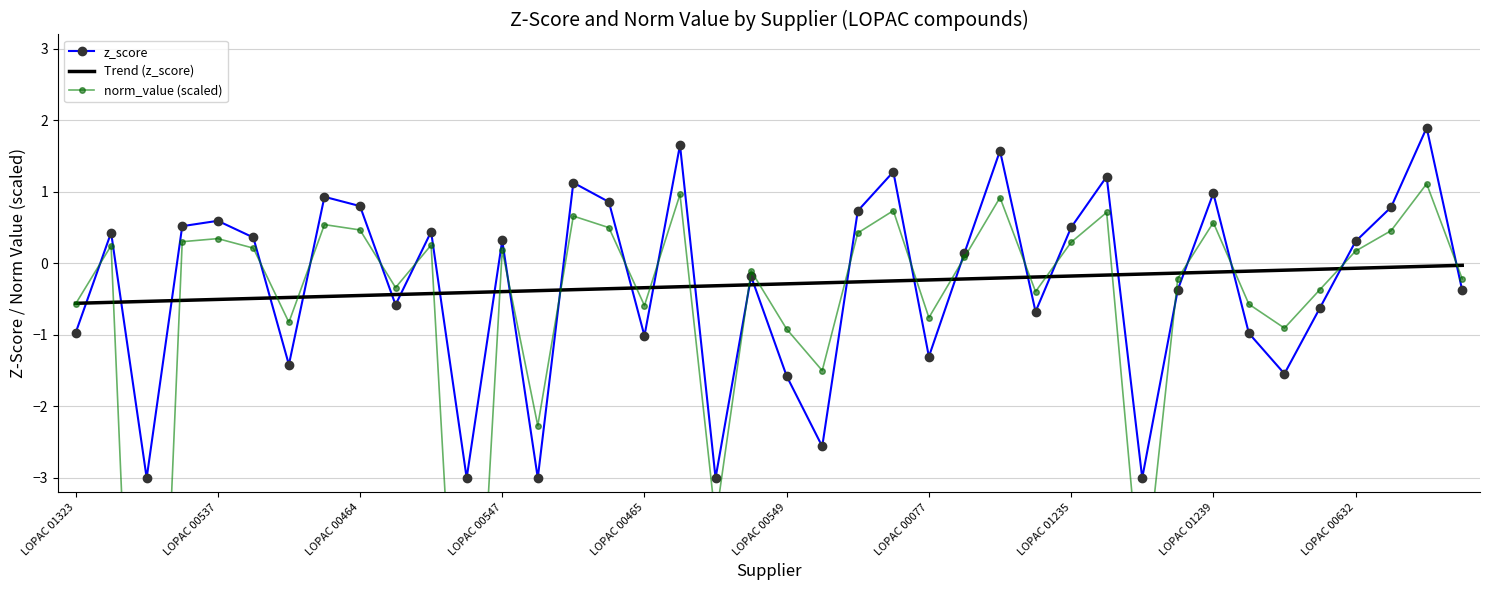

What is the maximum value for z_score?

1.9